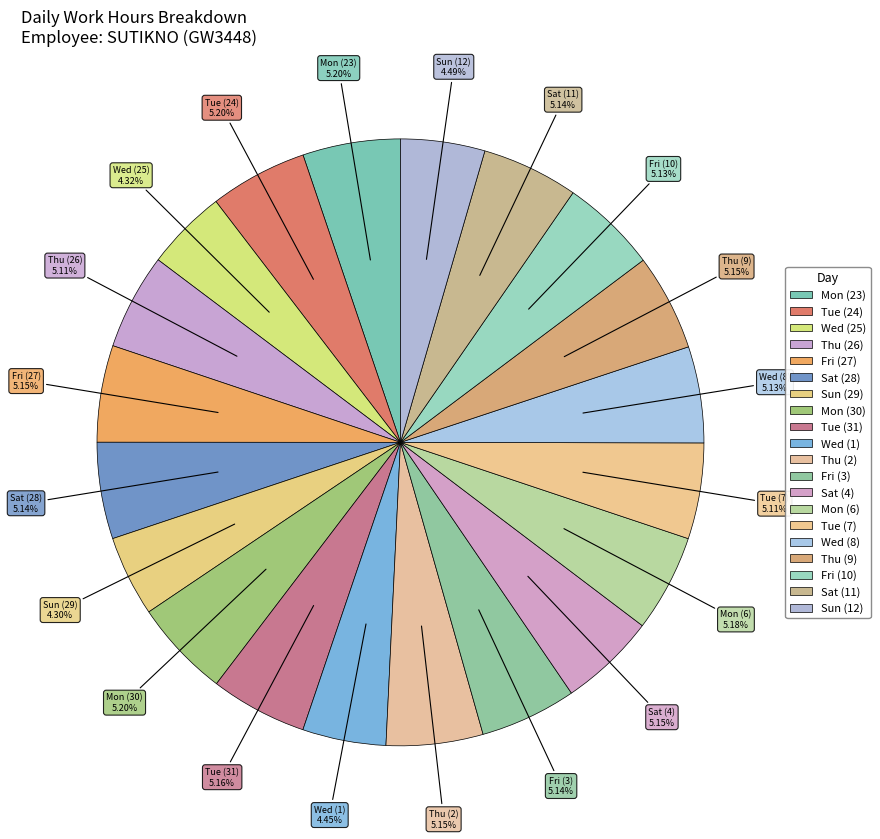

Which category has the smallest portion of the pie?

Sun (29)